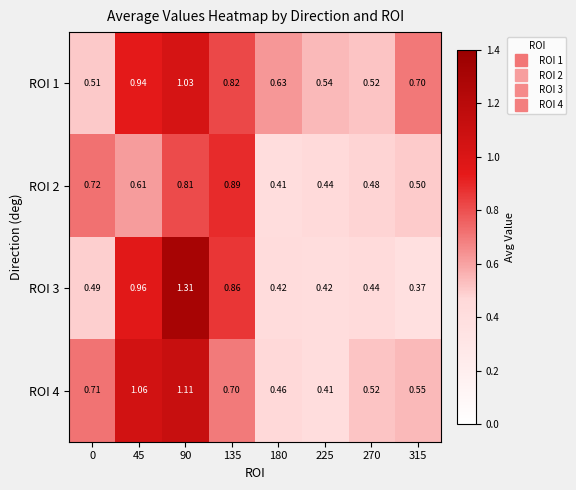

Is the value of ROI 2 at 180 greater than the value of ROI 1 at 0?

No